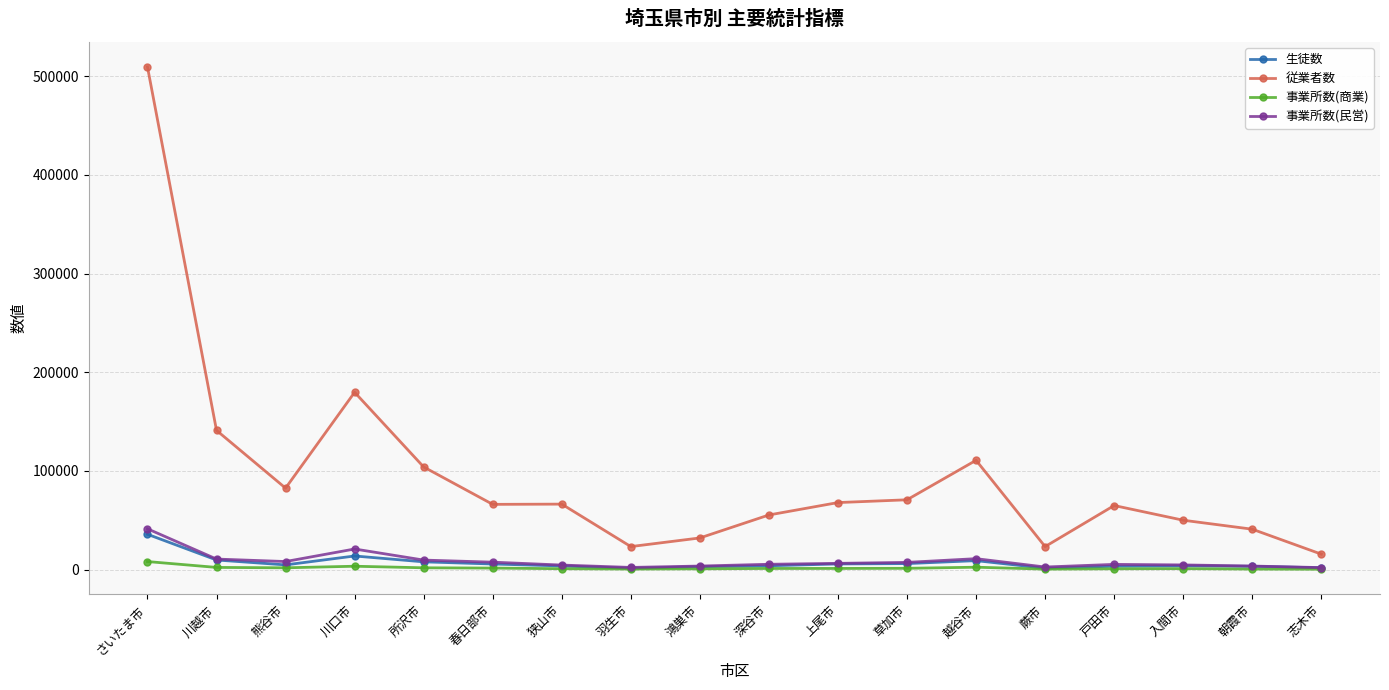

What is the difference between the highest and lowest values at 上尾市?

66756